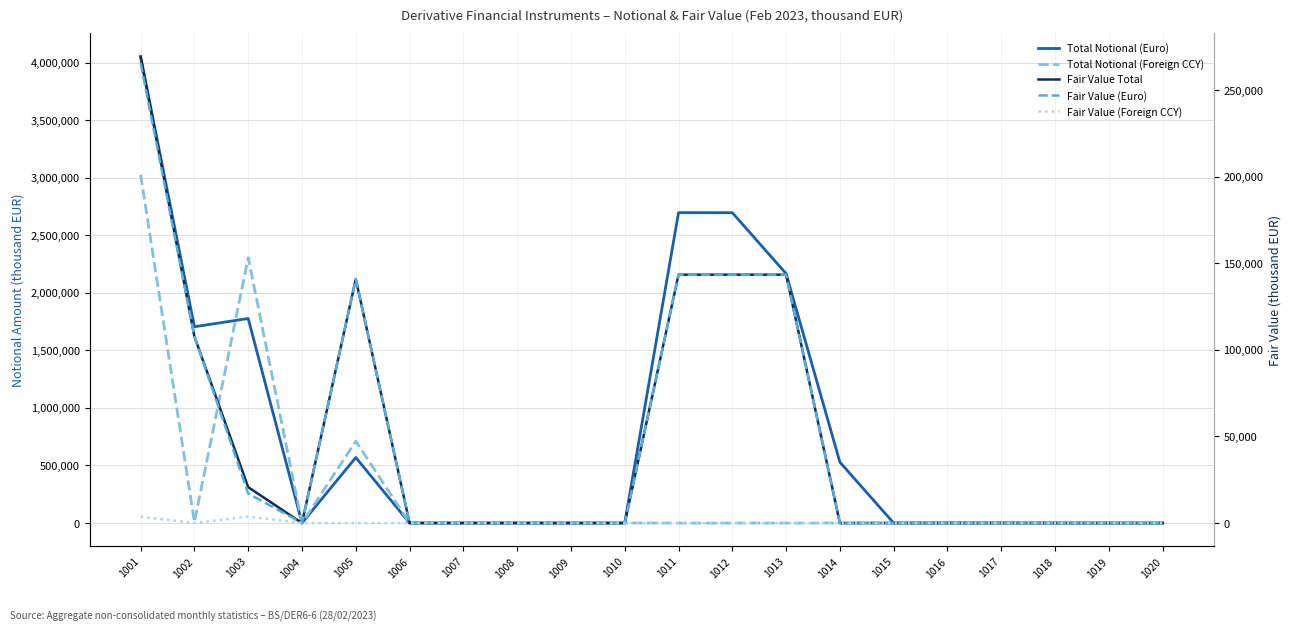

At 1005, list the series in order from smallest to largest.

Fair Value (Foreign CCY), Fair Value Total, Fair Value (Euro), Total Notional (Euro), Total Notional (Foreign CCY)